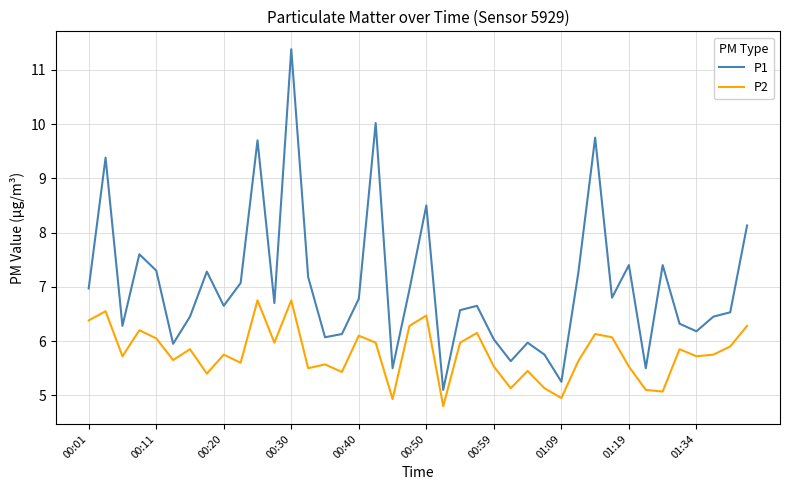

True or false: P2 and P1 cross at least once.

False